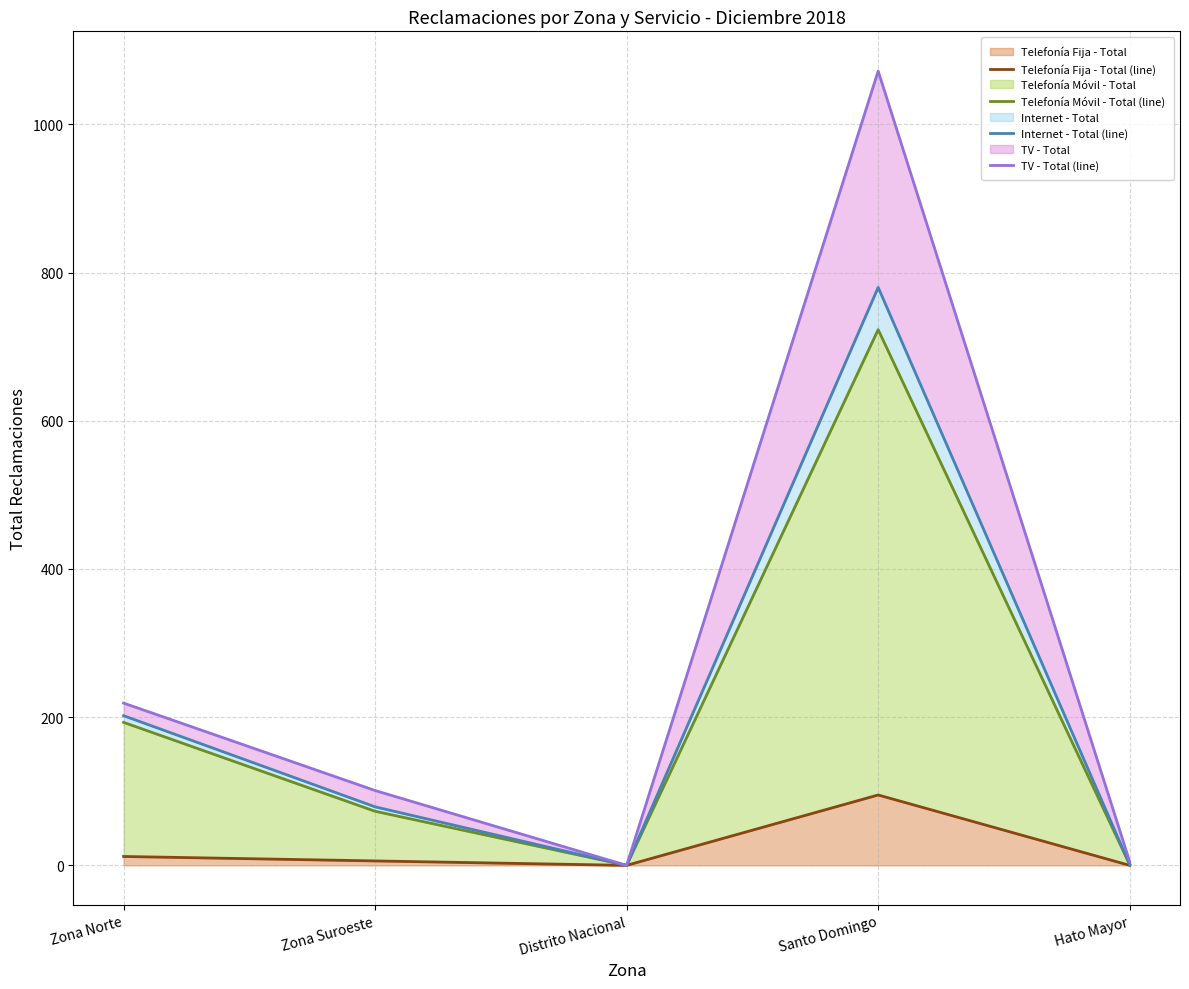

What is the total value across all series at Zona Norte?

626